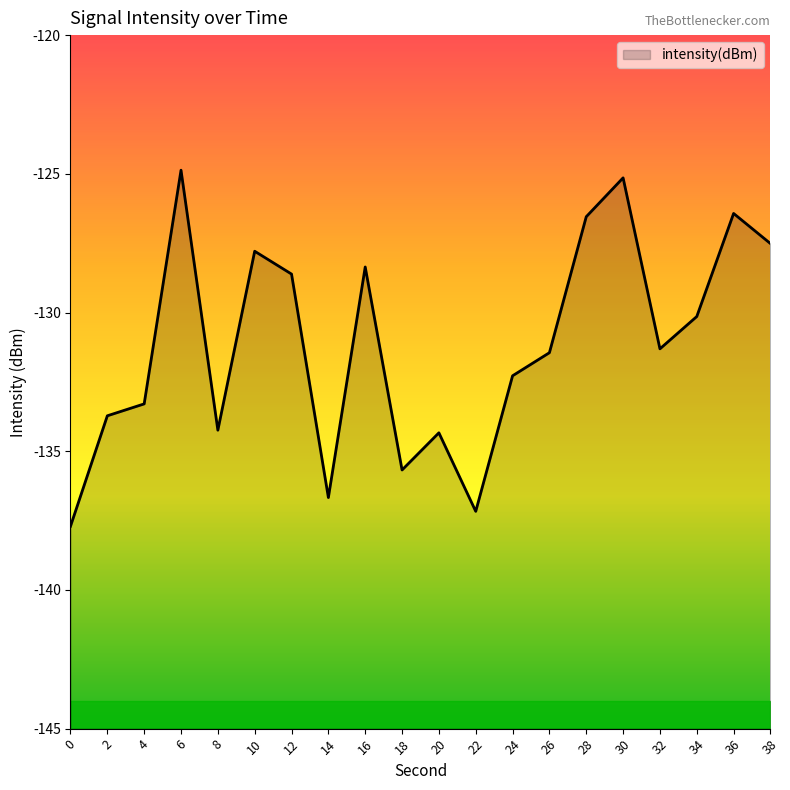

What is the difference between the maximum and minimum values?

12.8